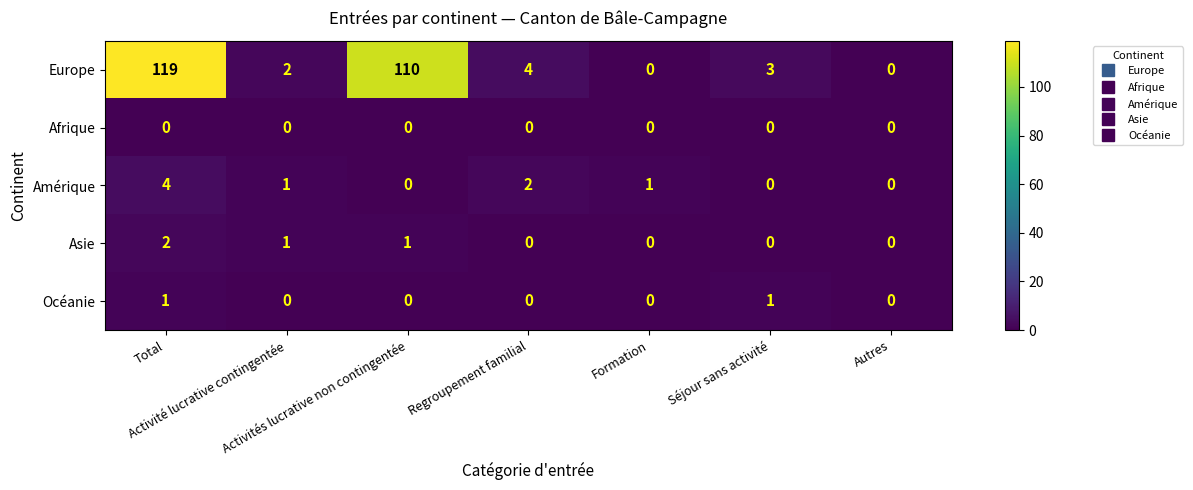

Which series has the largest total across all categories?

Europe